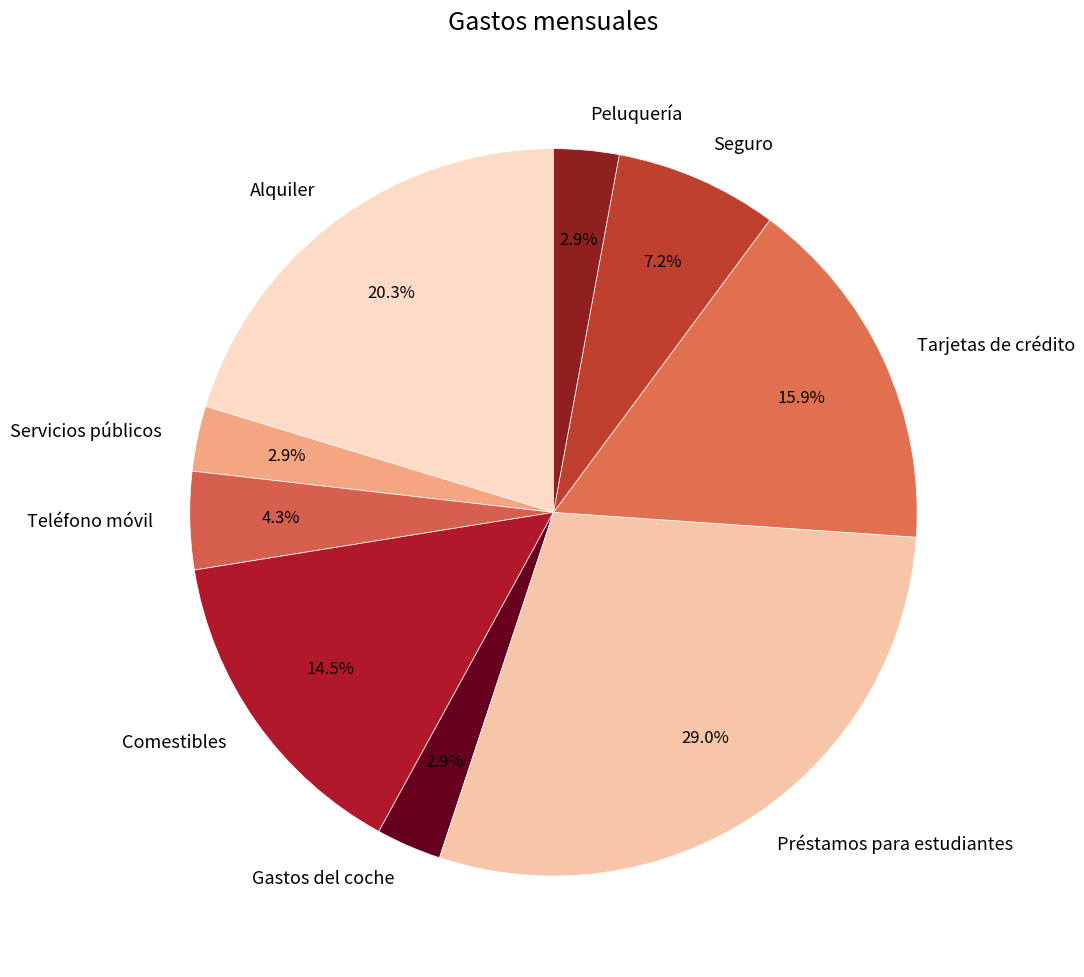

To the nearest percent, what is the combined percentage of Gastos del coche and Teléfono móvil?

7%